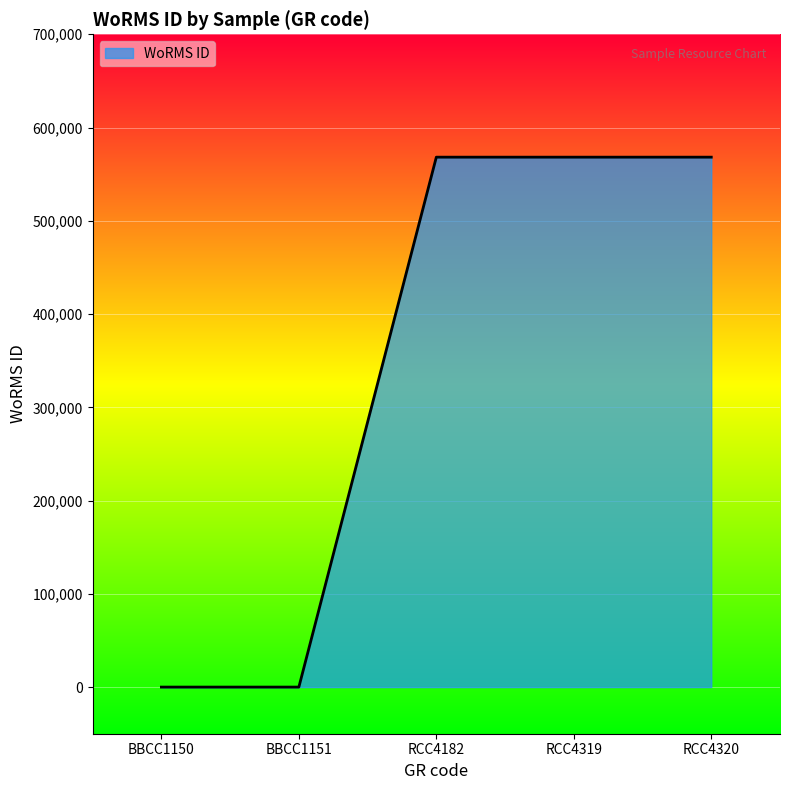

The value at BBCC1150 is -185320. True or false?

False